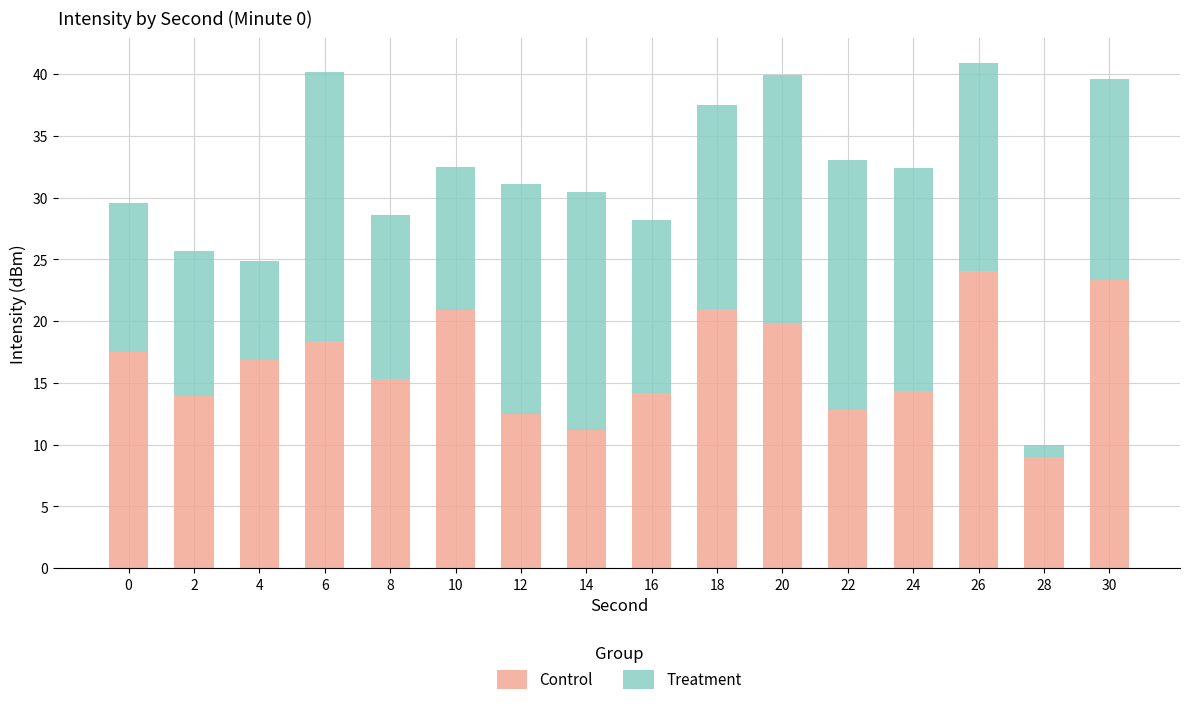

What is the difference between the maximum and minimum values in the Control series?

15.1